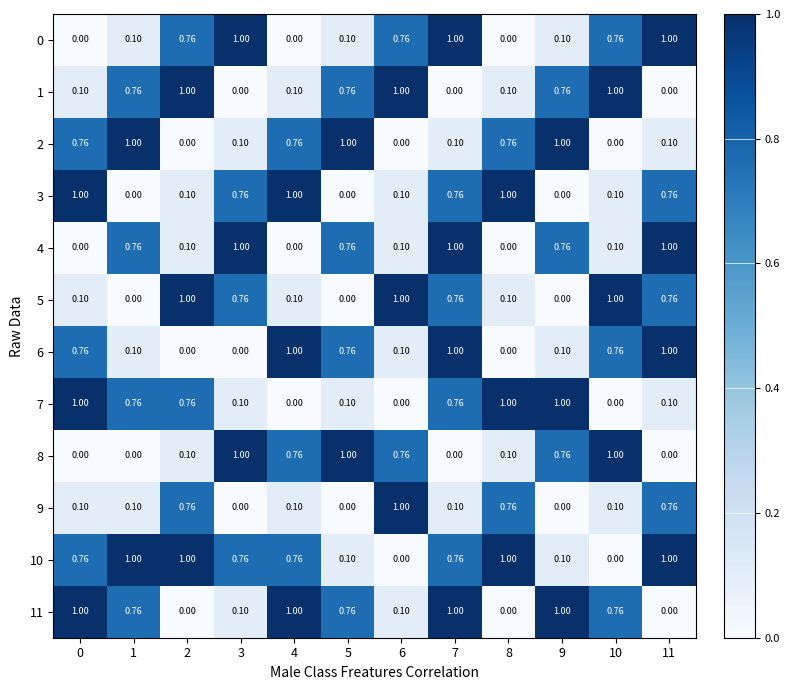

What is the total value across all series at 5?

5.3